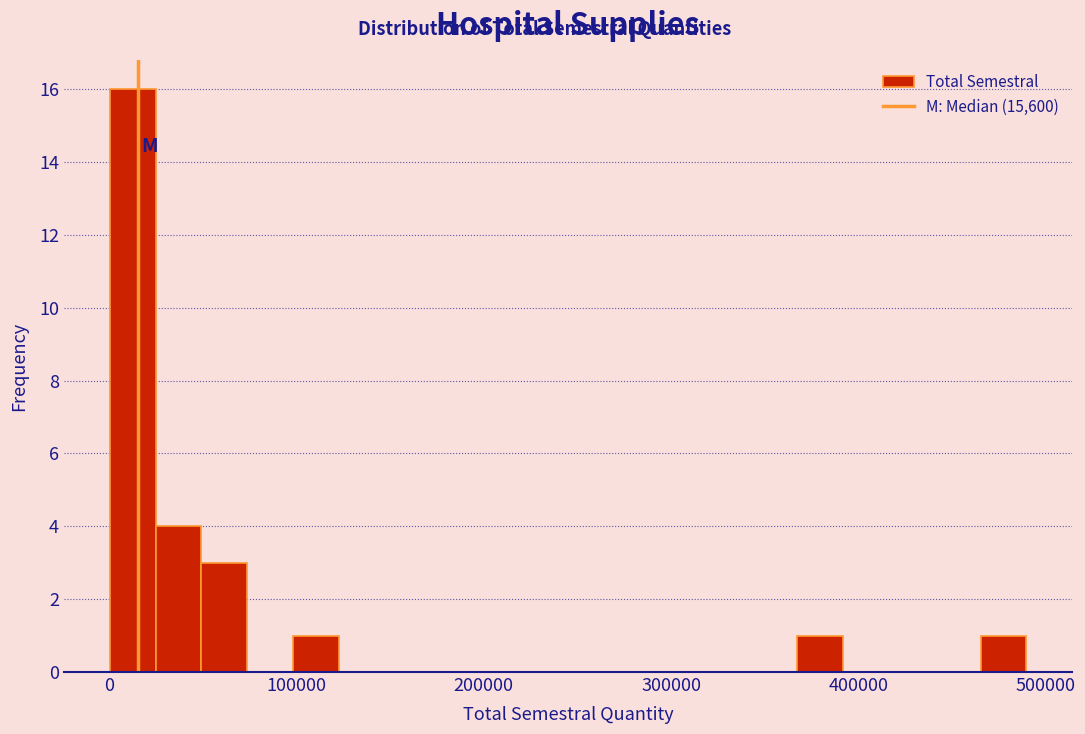

Around what value on the x-axis is the tallest bar? Give the approximate position of its centre, as read against the axis.

10000